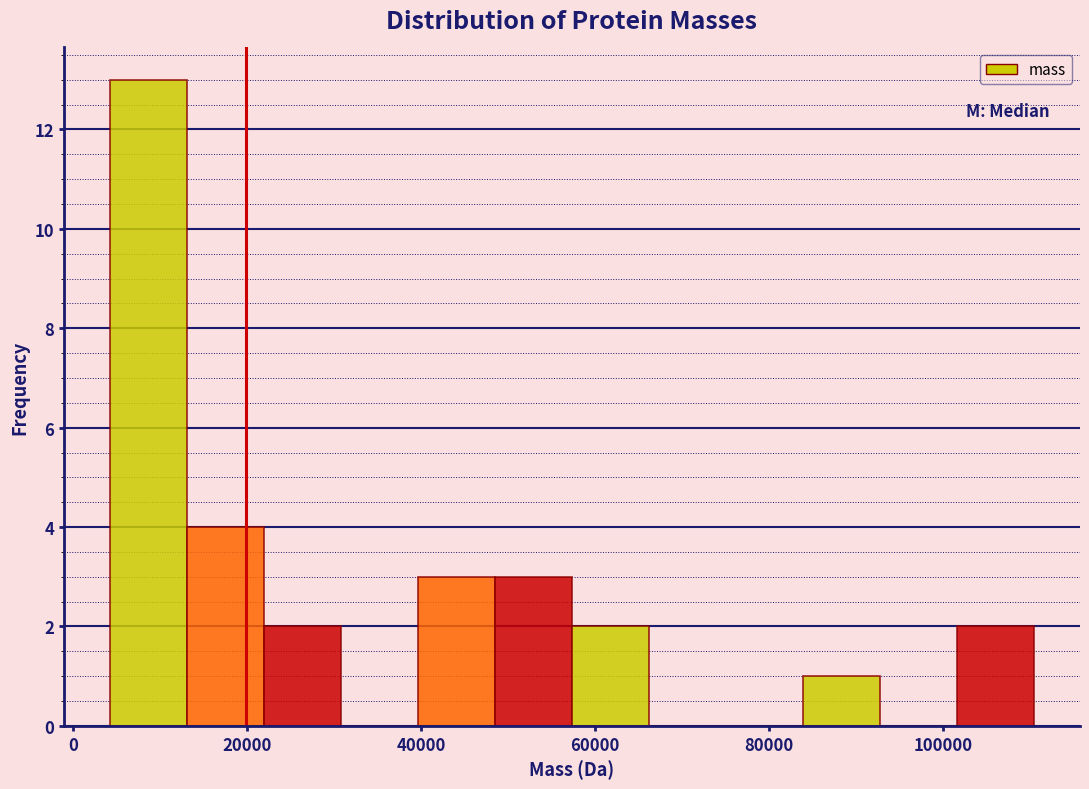

What is the height of the bar covering 102000 to 110000 on the x-axis? Neither the bar edges nor the heights are printed on the chart, so give them approximately, as read against the axes.

2